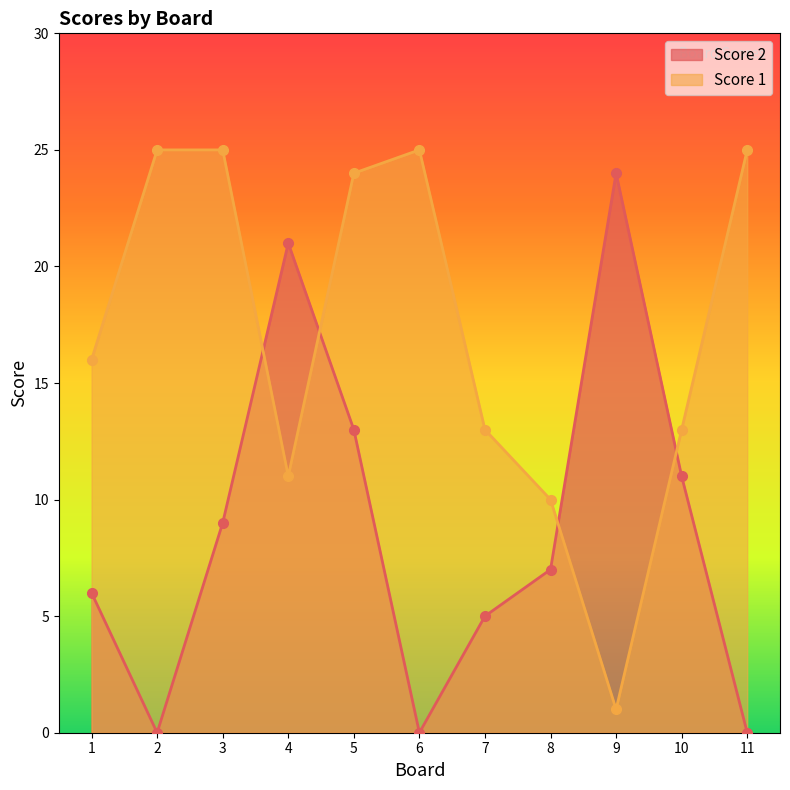

What is the value of the Score 2 point at the 9th from the left?

24